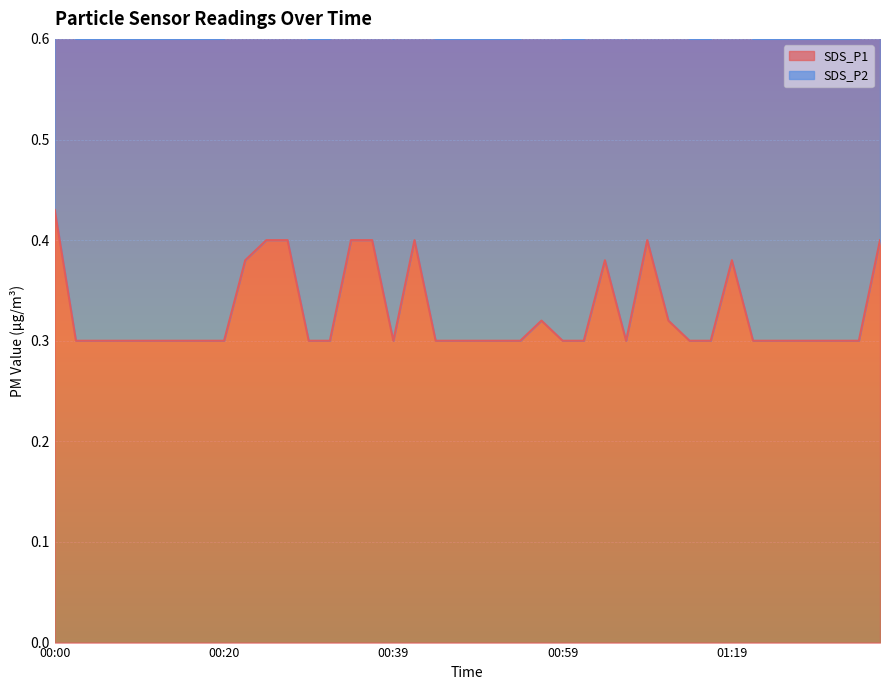

What is the difference between the maximum and second lowest values in the SDS_P1 series?

0.1